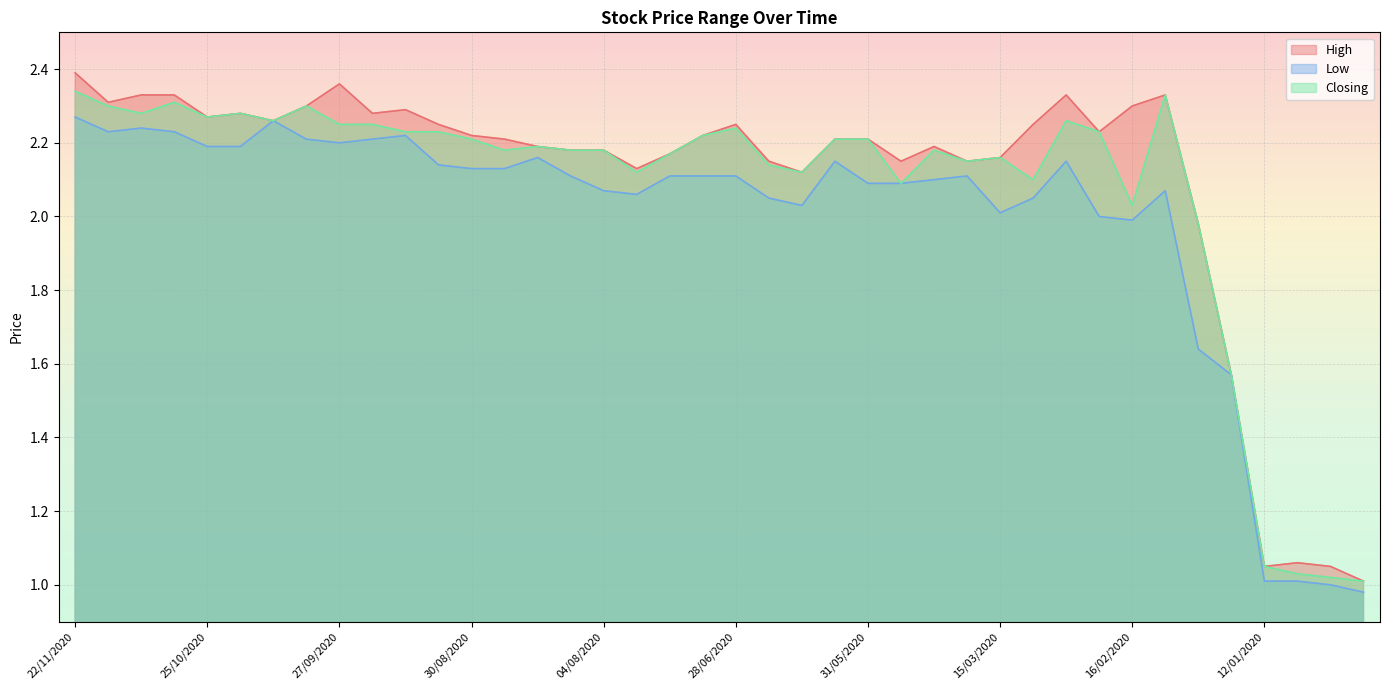

Rank the categories by Low value from lowest to highest.

22/12/2019, 29/12/2019, 12/01/2020, 05/01/2020, 26/01/2020, 02/02/2020, 16/02/2020, 23/02/2020, 15/03/2020, 14/06/2020, 21/06/2020, 08/03/2020, 19/07/2020, 04/08/2020, 09/02/2020, 31/05/2020, 26/05/2020, 17/05/2020, 09/08/2020, 12/07/2020, 05/07/2020, 28/06/2020, 10/05/2020, 30/08/2020, 23/08/2020, 06/09/2020, 07/06/2020, 01/03/2020, 16/08/2020, 25/10/2020, 18/10/2020, 27/09/2020, 04/10/2020, 20/09/2020, 13/09/2020, 15/11/2020, 01/11/2020, 08/11/2020, 11/10/2020, 22/11/2020